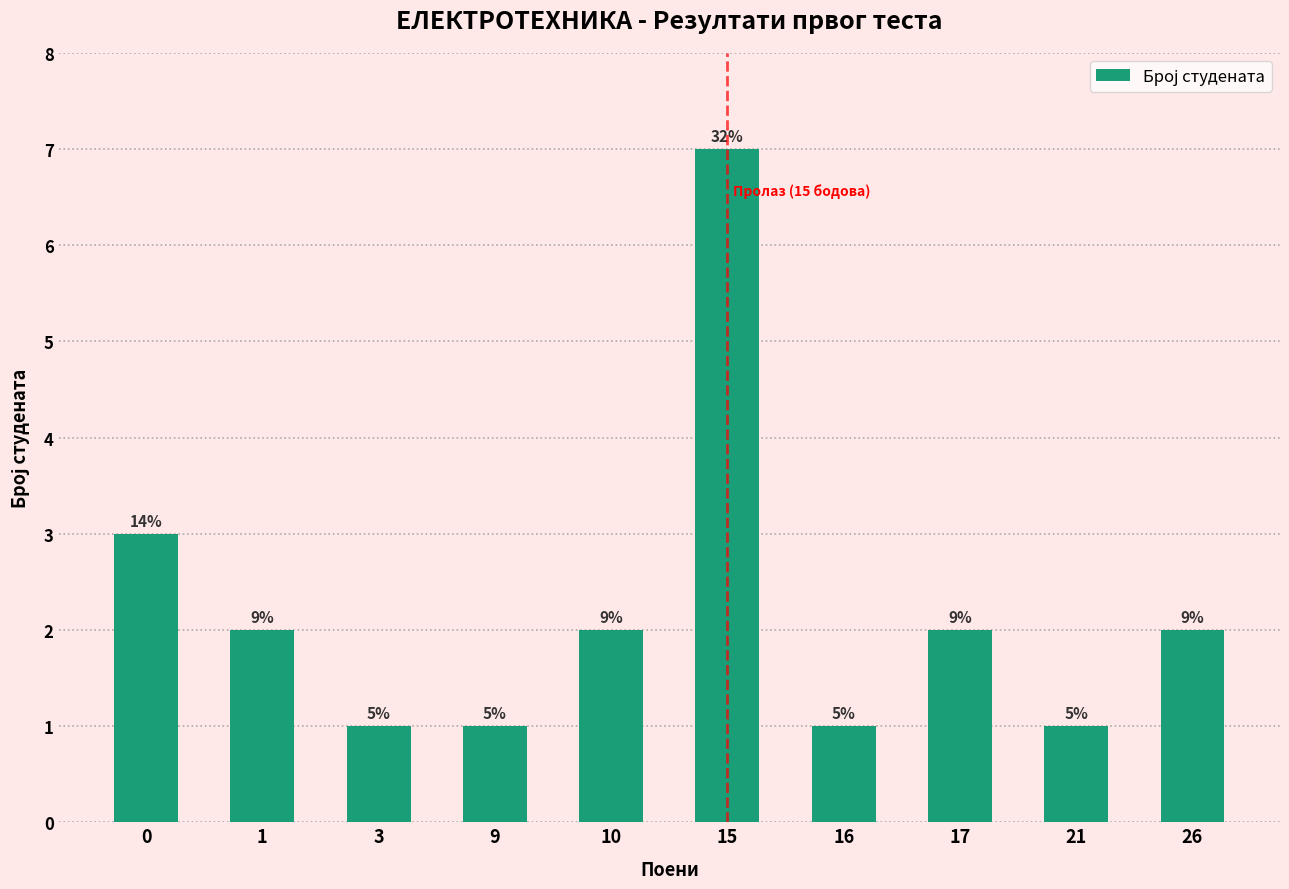

Is it true that the value at 9 is 0?

False